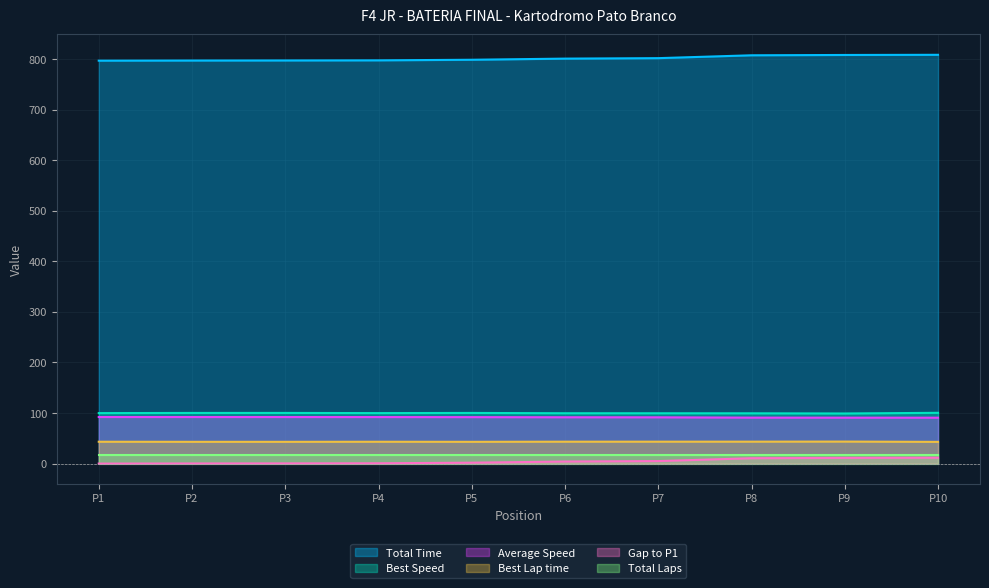

What is the highest value of the Total Time series?

808.7